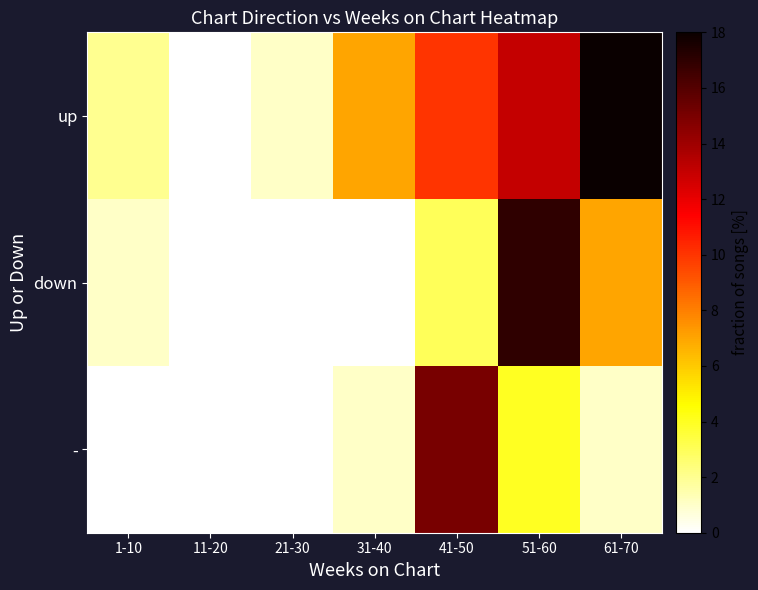

Between 41-50 and 61-70, which is larger?

61-70